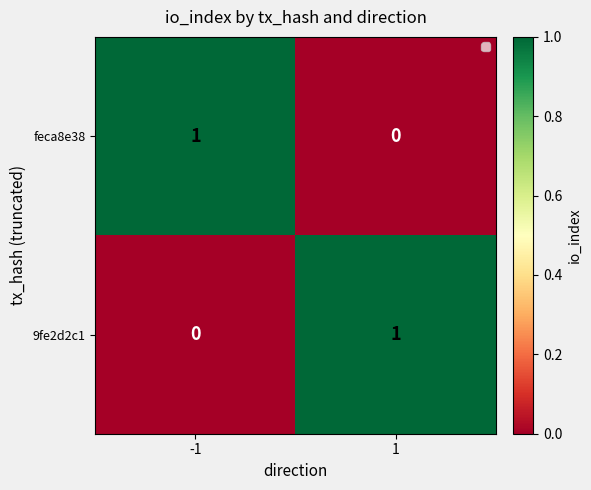

Rank the series at 1 from highest to lowest value.

9fe2d2c1, feca8e38